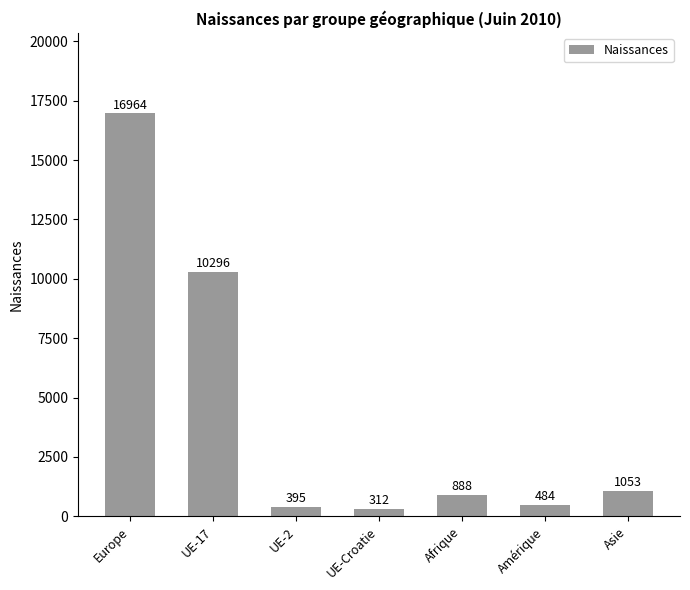

Reading left to right, extract all data points from this chart.

Europe=16964	UE-17=10296	UE-2=395	UE-Croatie=312	Afrique=888	Amérique=484	Asie=1053